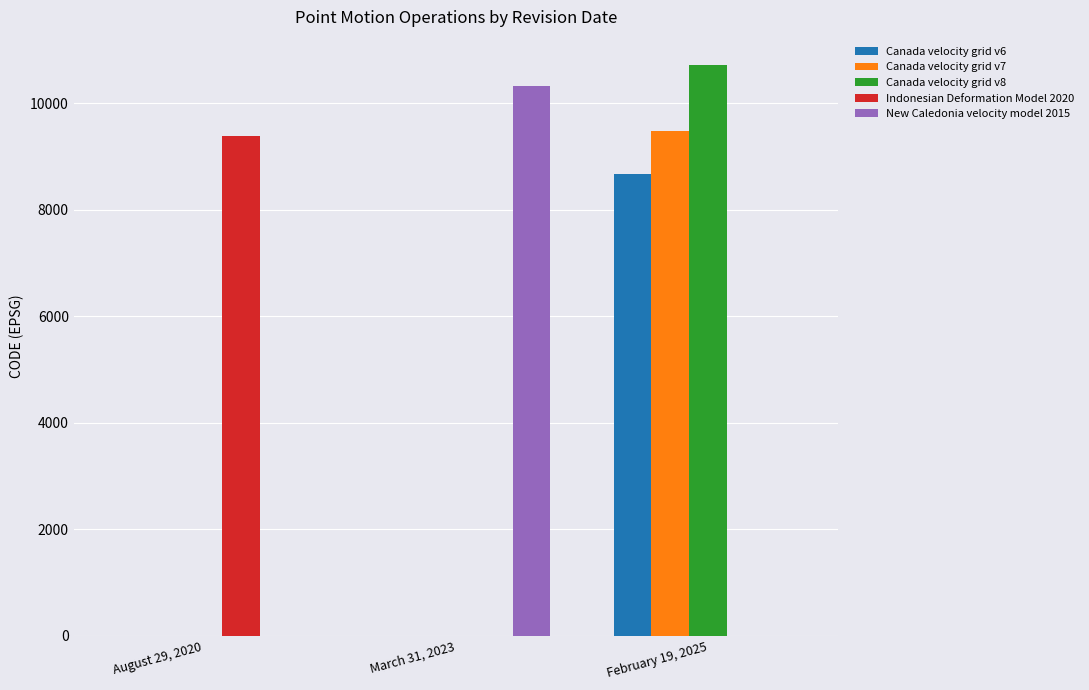

What is the sum of all New Caledonia velocity model 2015 values?

10323